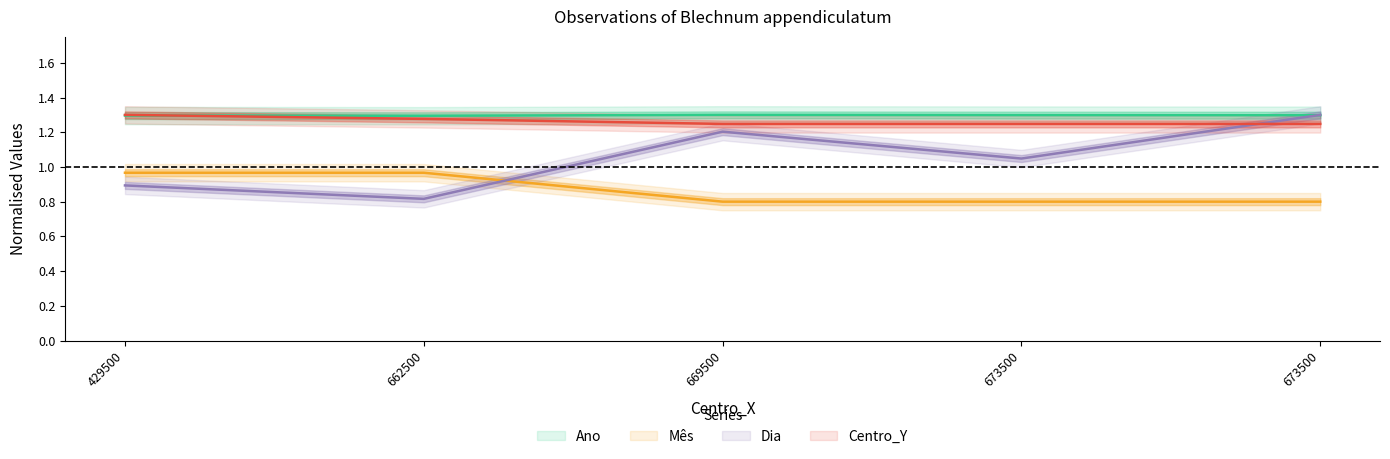

Reading right to left, what are all the values shown in this chart?

Ano: 673500=1.3	673500=1.3	669500=1.3	662500=1.3	429500=1.3
Mês: 673500=0.8	673500=0.8	669500=0.8	662500=1.0	429500=1.0
Dia: 673500=1.3	673500=1.0	669500=1.2	662500=0.8	429500=0.9
Centro_Y: 673500=1.2	673500=1.2	669500=1.2	662500=1.3	429500=1.3